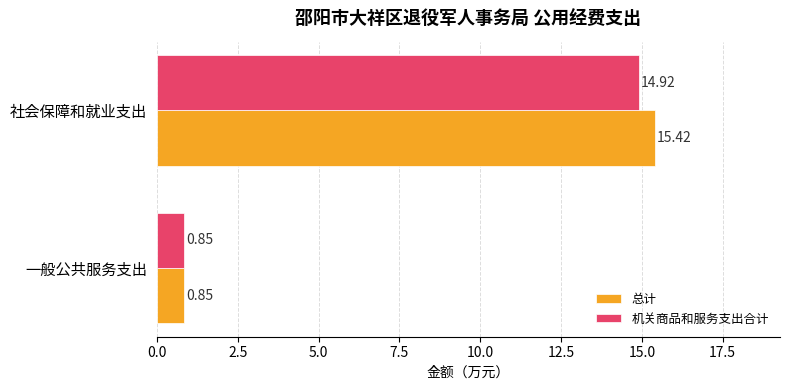

Which category has the lowest value in the 机关商品和服务支出合计 series?

一般公共服务支出